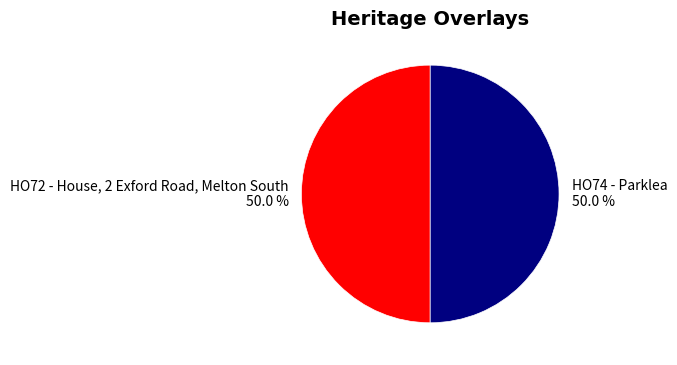

Is the sum of HO74 - Parklea and HO72 - House, 2 Exford Road, Melton South greater than half?

Yes